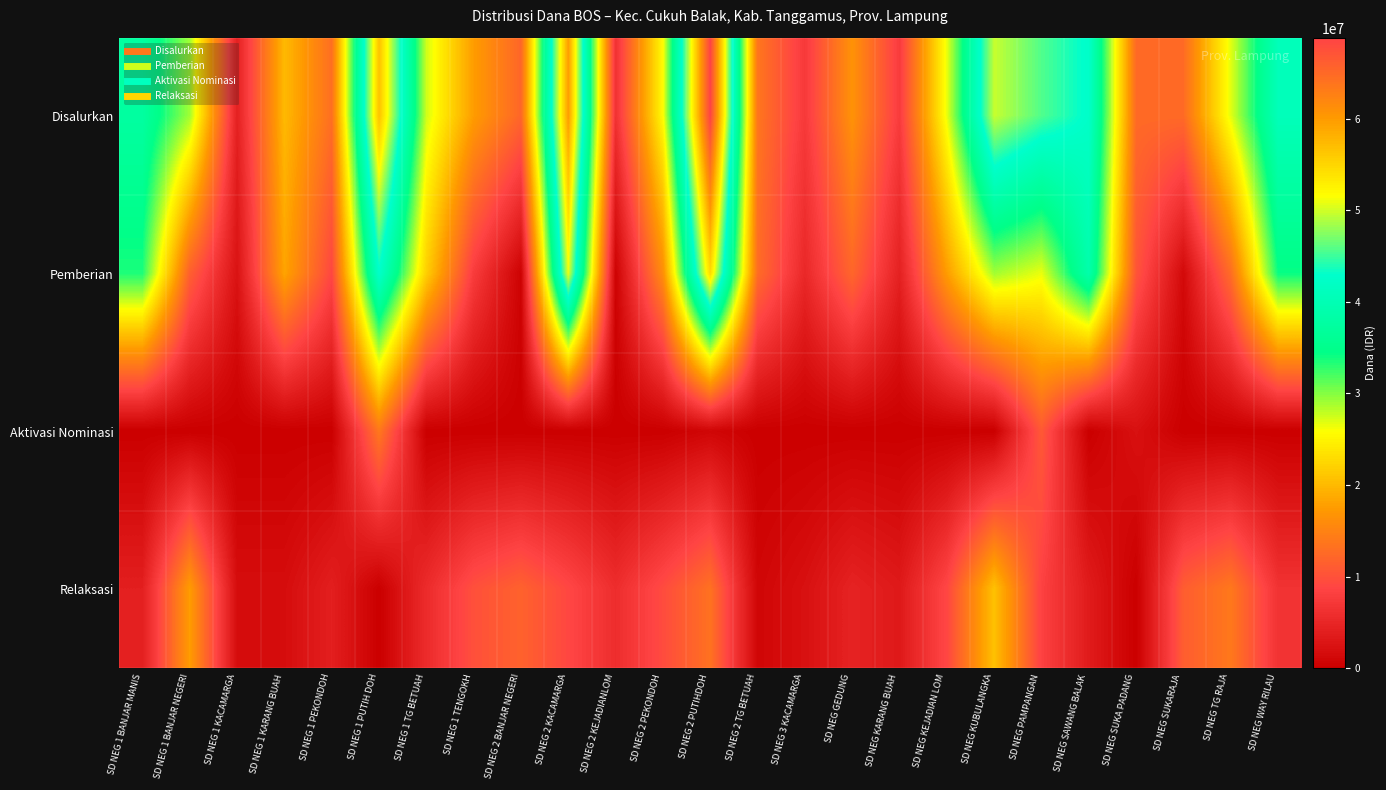

Reading left to right, list all the values displayed in this chart.

Disalurkan: SD NEG 1 BANJAR MANIS=37575000	SD NEG 1 BANJAR NEGERI=29025000	SD NEG 1 KACAMARGA=4275000	SD NEG 1 KARANG BUAH=20025000	SD NEG 1 PEKONDOH=13050000	SD NEG 1 PUTIH DOH=56700000	SD NEG 1 TG BETUAH=27450000	SD NEG 1 TENGOKH=17550000	SD NEG 2 BANJAR NEGERI=12150000	SD NEG 2 KACAMARGA=59850000	SD NEG 2 KEJADIANLOM=6300000	SD NEG 2 PEKONDOH=25650000	SD NEG 2 PUTIHDOH=68850000	SD NEG 2 TG BETUAH=13725000	SD NEG 3 KACAMARGA=7425000	SD NEG GEDUNG=16650000	SD NEG KARANG BUAH=7650000	SD NEG KEJADIAN LOM=26550000	SD NEG KUBULANGKA=49725000	SD NEG PAMPANGAN=45675000	SD NEG SAWANG BALAK=42525000	SD NEG SUKA PADANG=12600000	SD NEG SUKARAJA=12600000	SD NEG TG RAJA=26775000	SD NEG WAY RILAU=40725000
Pemberian: SD NEG 1 BANJAR MANIS=33525000	SD NEG 1 BANJAR NEGERI=11475000	SD NEG 1 KACAMARGA=2475000	SD NEG 1 KARANG BUAH=18225000	SD NEG 1 PEKONDOH=9000000	SD NEG 1 PUTIH DOH=42750000	SD NEG 1 TG BETUAH=21825000	SD NEG 1 TENGOKH=7650000	SD NEG 2 BANJAR NEGERI=450000	SD NEG 2 KACAMARGA=50850000	SD NEG 2 KEJADIANLOM=450000	SD NEG 2 PEKONDOH=16200000	SD NEG 2 PUTIHDOH=54675000	SD NEG 2 TG BETUAH=12825000	SD NEG 3 KACAMARGA=5175000	SD NEG GEDUNG=12150000	SD NEG KARANG BUAH=4275000	SD NEG KEJADIAN LOM=17550000	SD NEG KUBULANGKA=29025000	SD NEG PAMPANGAN=26550000	SD NEG SAWANG BALAK=38925000	SD NEG SUKA PADANG=10350000	SD NEG SUKARAJA=1350000	SD NEG TG RAJA=12825000	SD NEG WAY RILAU=34200000
Aktivasi Nominasi: SD NEG 1 BANJAR MANIS=0	SD NEG 1 BANJAR NEGERI=0	SD NEG 1 KACAMARGA=0	SD NEG 1 KARANG BUAH=0	SD NEG 1 PEKONDOH=0	SD NEG 1 PUTIH DOH=13950000	SD NEG 1 TG BETUAH=0	SD NEG 1 TENGOKH=0	SD NEG 2 BANJAR NEGERI=0	SD NEG 2 KACAMARGA=0	SD NEG 2 KEJADIANLOM=0	SD NEG 2 PEKONDOH=0	SD NEG 2 PUTIHDOH=900000	SD NEG 2 TG BETUAH=0	SD NEG 3 KACAMARGA=0	SD NEG GEDUNG=0	SD NEG KARANG BUAH=0	SD NEG KEJADIAN LOM=0	SD NEG KUBULANGKA=0	SD NEG PAMPANGAN=10800000	SD NEG SAWANG BALAK=0	SD NEG SUKA PADANG=2250000	SD NEG SUKARAJA=0	SD NEG TG RAJA=0	SD NEG WAY RILAU=0
Relaksasi: SD NEG 1 BANJAR MANIS=4050000	SD NEG 1 BANJAR NEGERI=17550000	SD NEG 1 KACAMARGA=1800000	SD NEG 1 KARANG BUAH=1800000	SD NEG 1 PEKONDOH=4050000	SD NEG 1 PUTIH DOH=0	SD NEG 1 TG BETUAH=5625000	SD NEG 1 TENGOKH=9900000	SD NEG 2 BANJAR NEGERI=11700000	SD NEG 2 KACAMARGA=9000000	SD NEG 2 KEJADIANLOM=5850000	SD NEG 2 PEKONDOH=9450000	SD NEG 2 PUTIHDOH=13275000	SD NEG 2 TG BETUAH=900000	SD NEG 3 KACAMARGA=2250000	SD NEG GEDUNG=4500000	SD NEG KARANG BUAH=3375000	SD NEG KEJADIAN LOM=9000000	SD NEG KUBULANGKA=20700000	SD NEG PAMPANGAN=8325000	SD NEG SAWANG BALAK=3600000	SD NEG SUKA PADANG=0	SD NEG SUKARAJA=11250000	SD NEG TG RAJA=13950000	SD NEG WAY RILAU=6525000